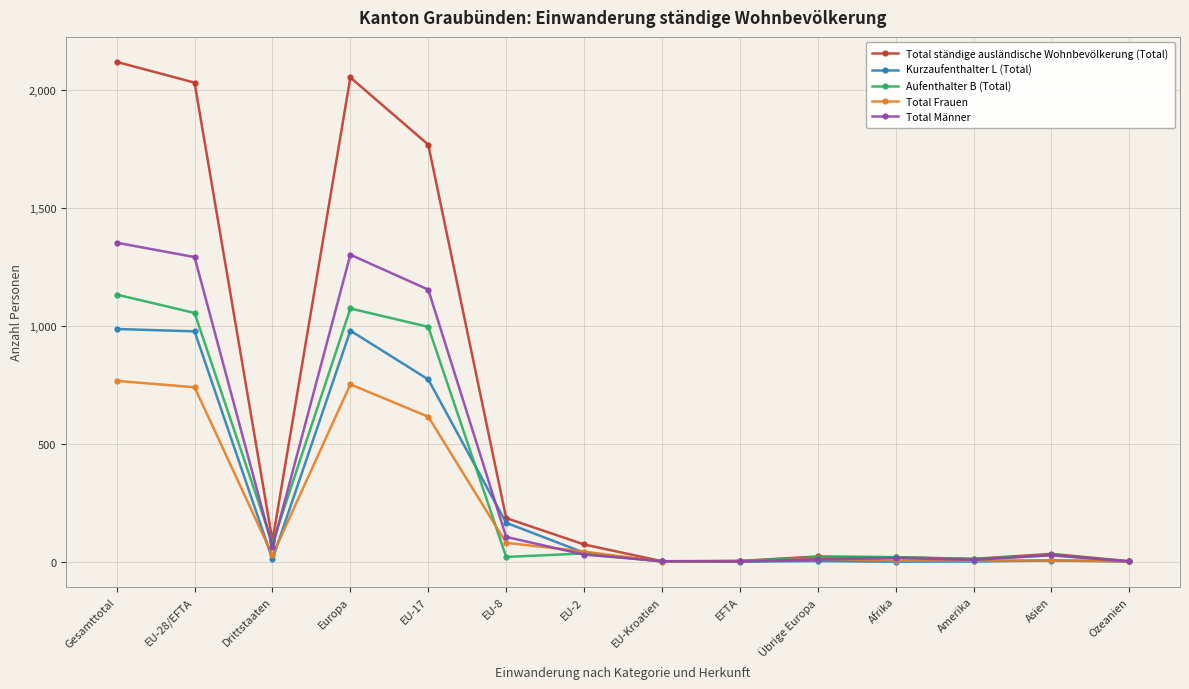

What is the value of the Kurzaufenthalter L (Total) point at the 3rd from the left?

10